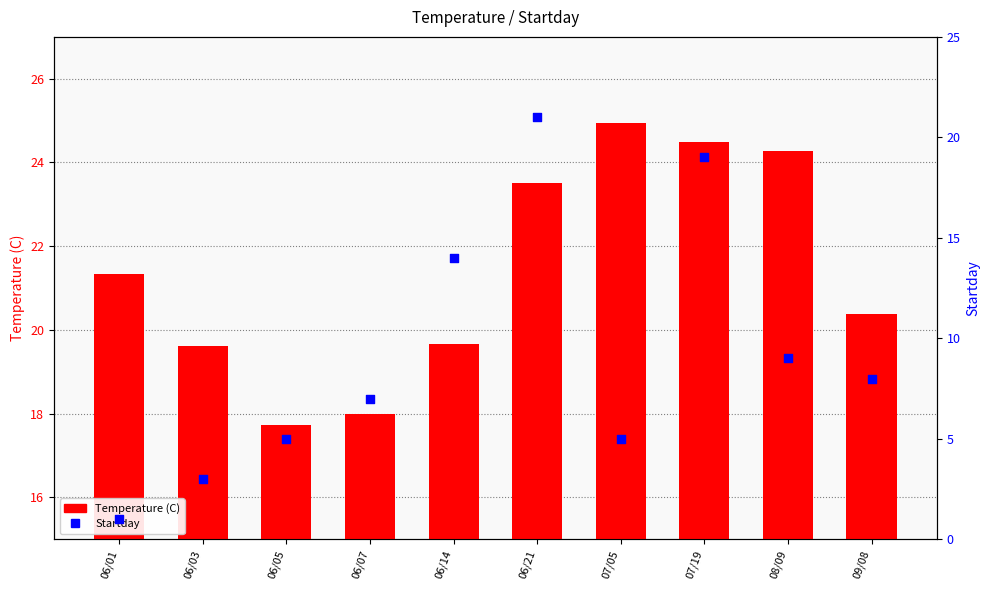

Which series reaches the maximum Y coordinate?

Temperature (C)